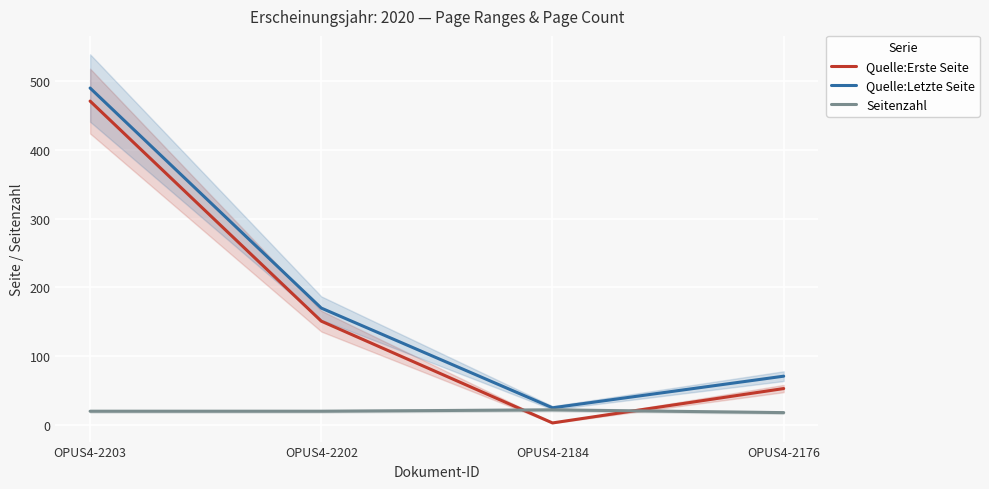

Reading right to left, list all the values displayed in this chart.

Quelle:Erste Seite: OPUS4-2176=53	OPUS4-2184=3	OPUS4-2202=151	OPUS4-2203=471
Quelle:Letzte Seite: OPUS4-2176=71	OPUS4-2184=25	OPUS4-2202=170	OPUS4-2203=490
Seitenzahl: OPUS4-2176=18	OPUS4-2184=22	OPUS4-2202=20	OPUS4-2203=20